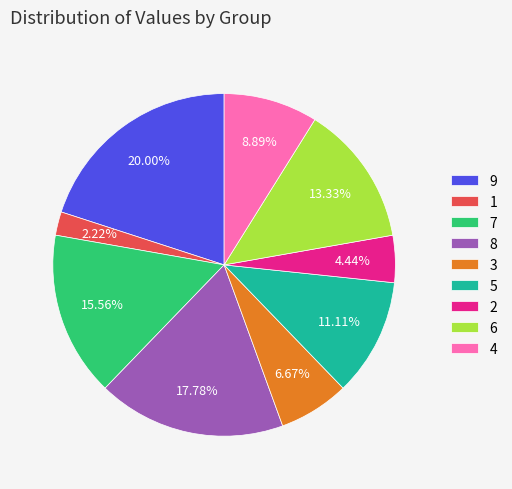

How many slices are in this pie chart?

9